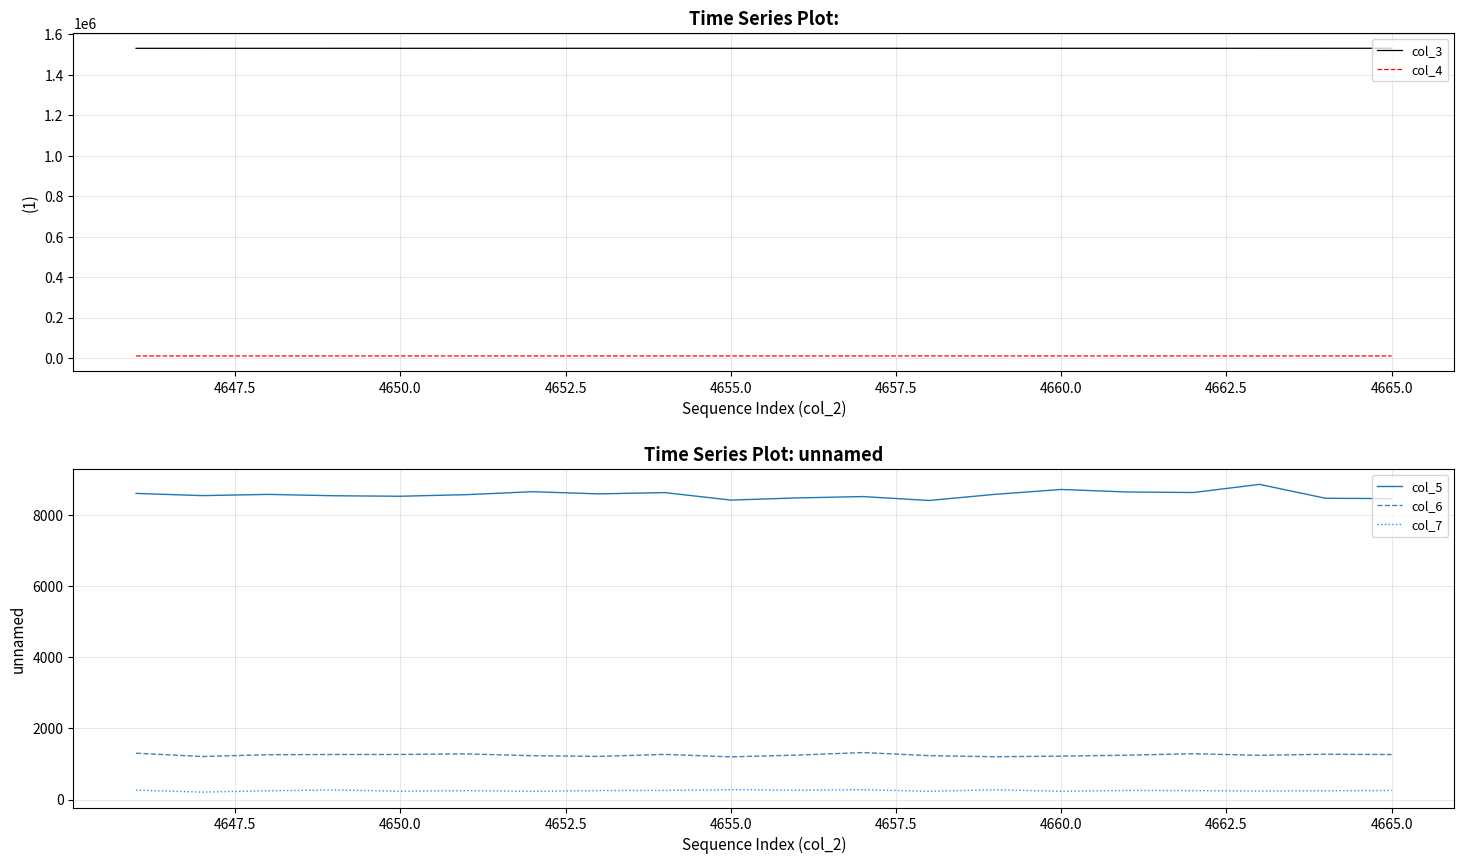

Is it true that col_3 equals 650603 at 4660.0?

False